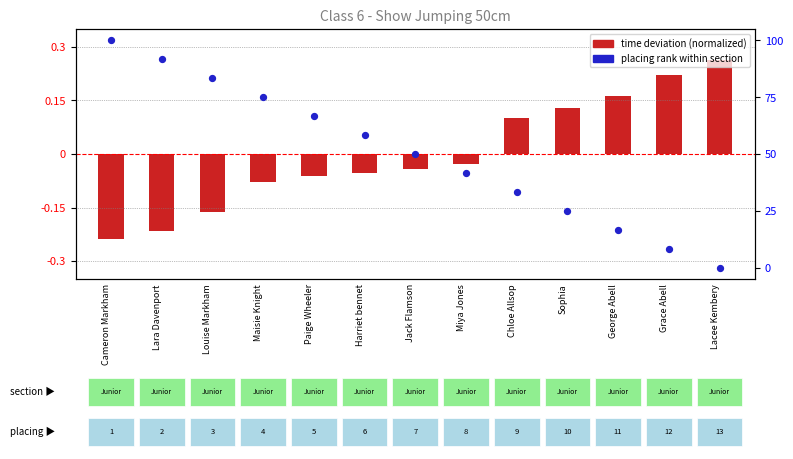

Which series has the largest Y range (max minus min)?

placing rank